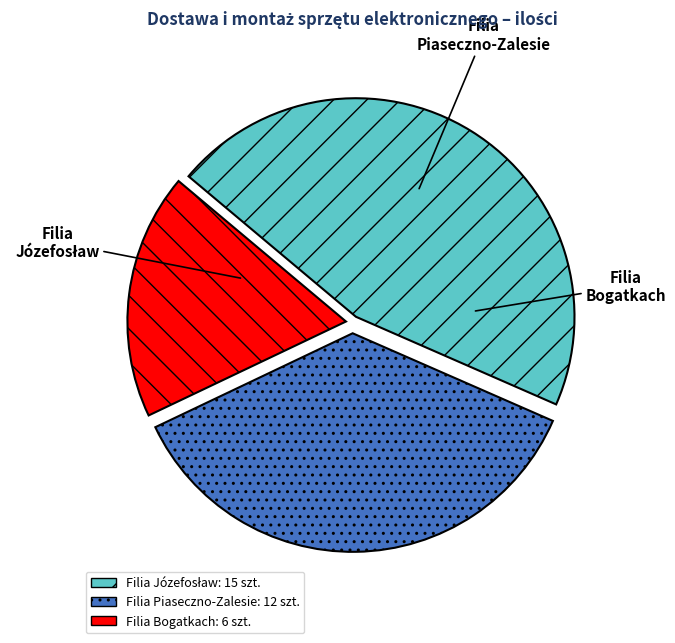

Count the number of slices in the pie.

3